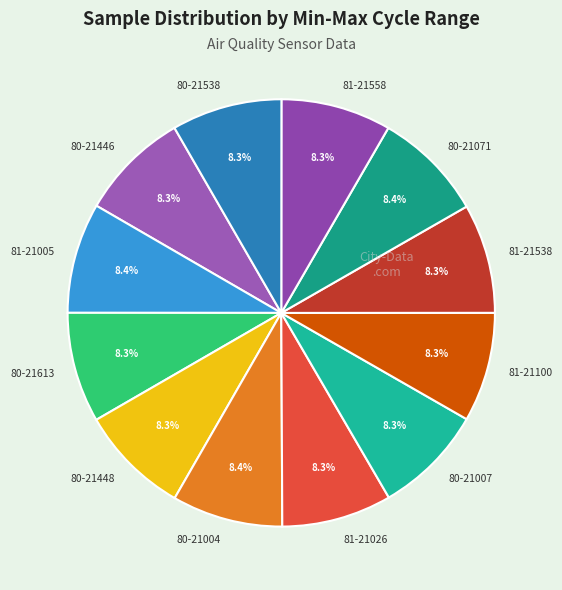

What is the ratio of the value at 81-21026 to the value at 81-21538?

1.0